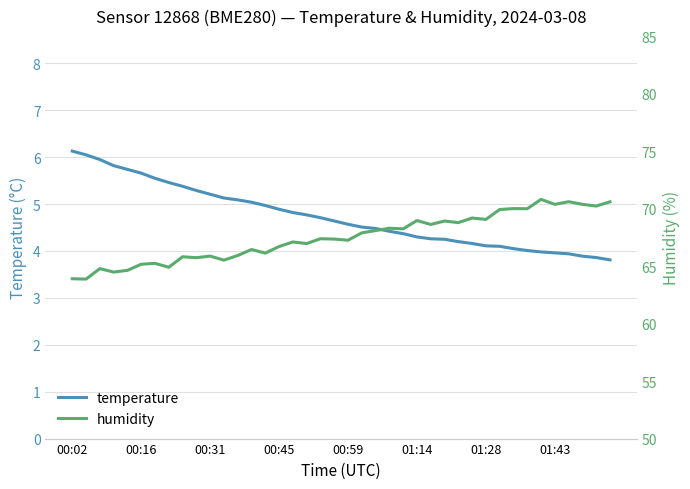

The temperature series shows 6.1 at 00:02. True or false?

True